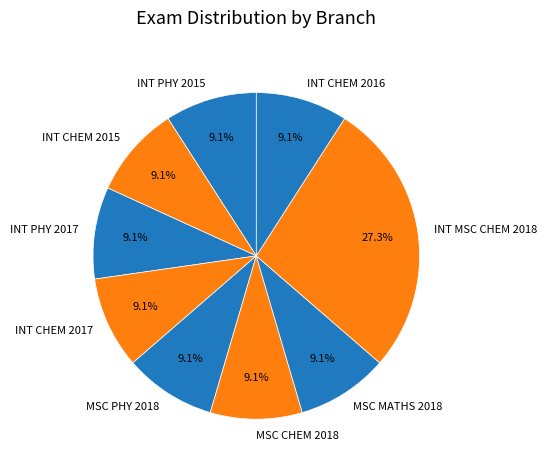

Do INT PHY 2017 and MSC MATHS 2018 together represent more than half of the pie?

No